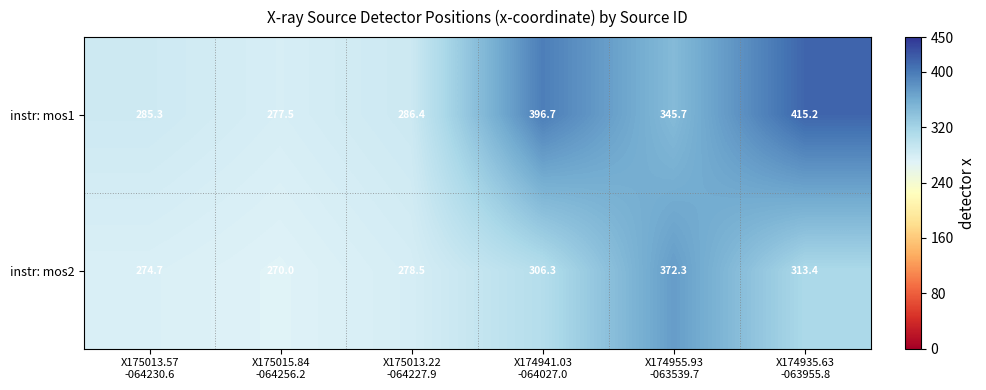

What is the difference between the maximum and minimum values in the instr: mos2 series?

102.3